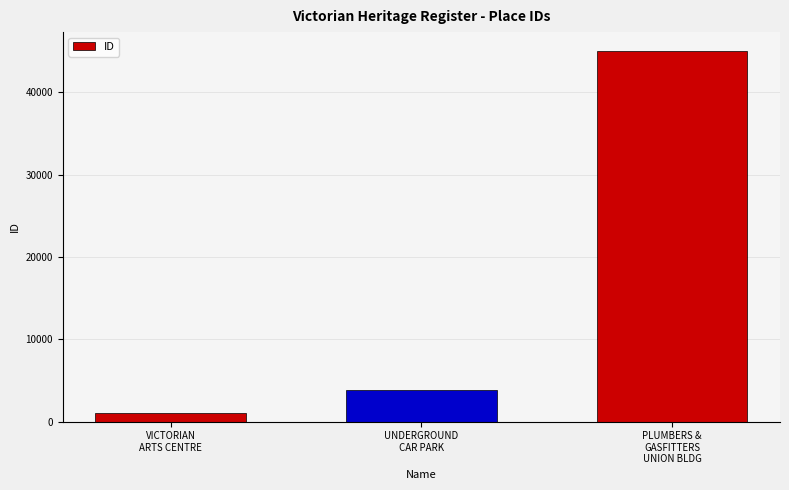

At which label is the value closest to 23061?

UNDERGROUND
CAR PARK